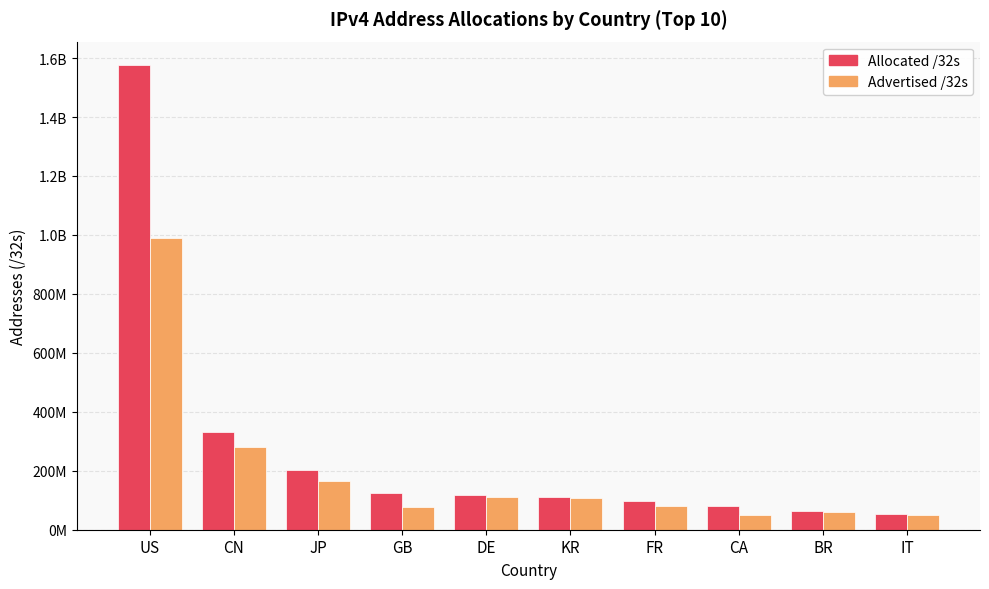

Which series changed the most between GB and KR?

Advertised /32s